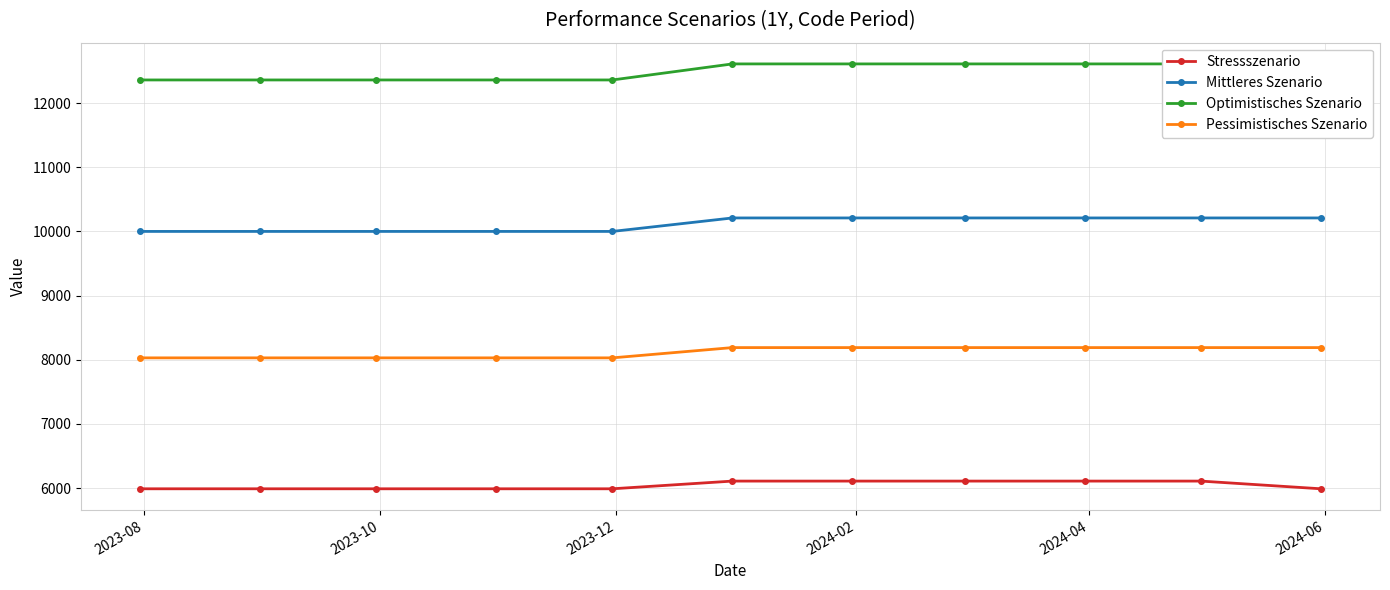

At how many categories does at least one series exceed 12277?

11